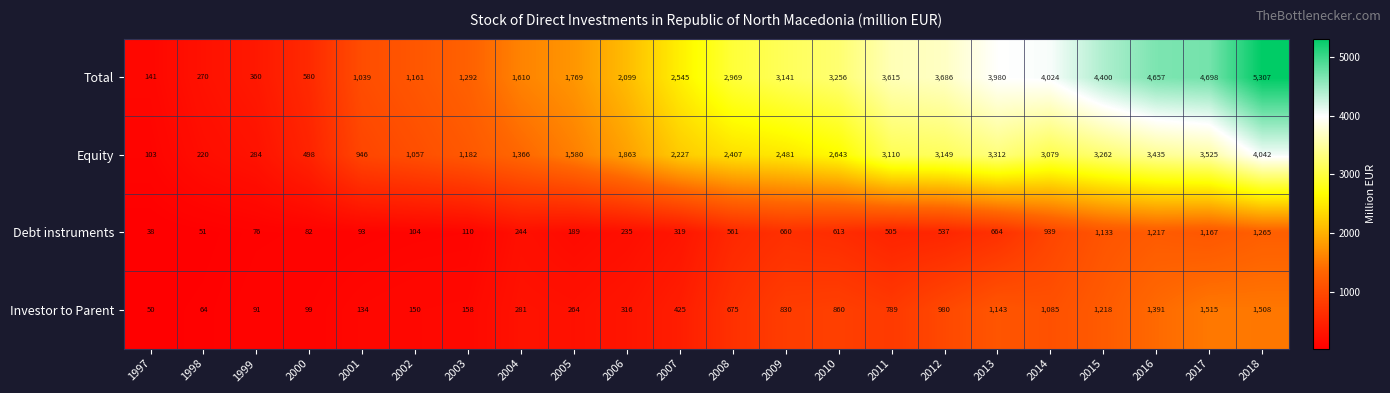

Between 2006 and 2009, which series saw the biggest shift?

Total